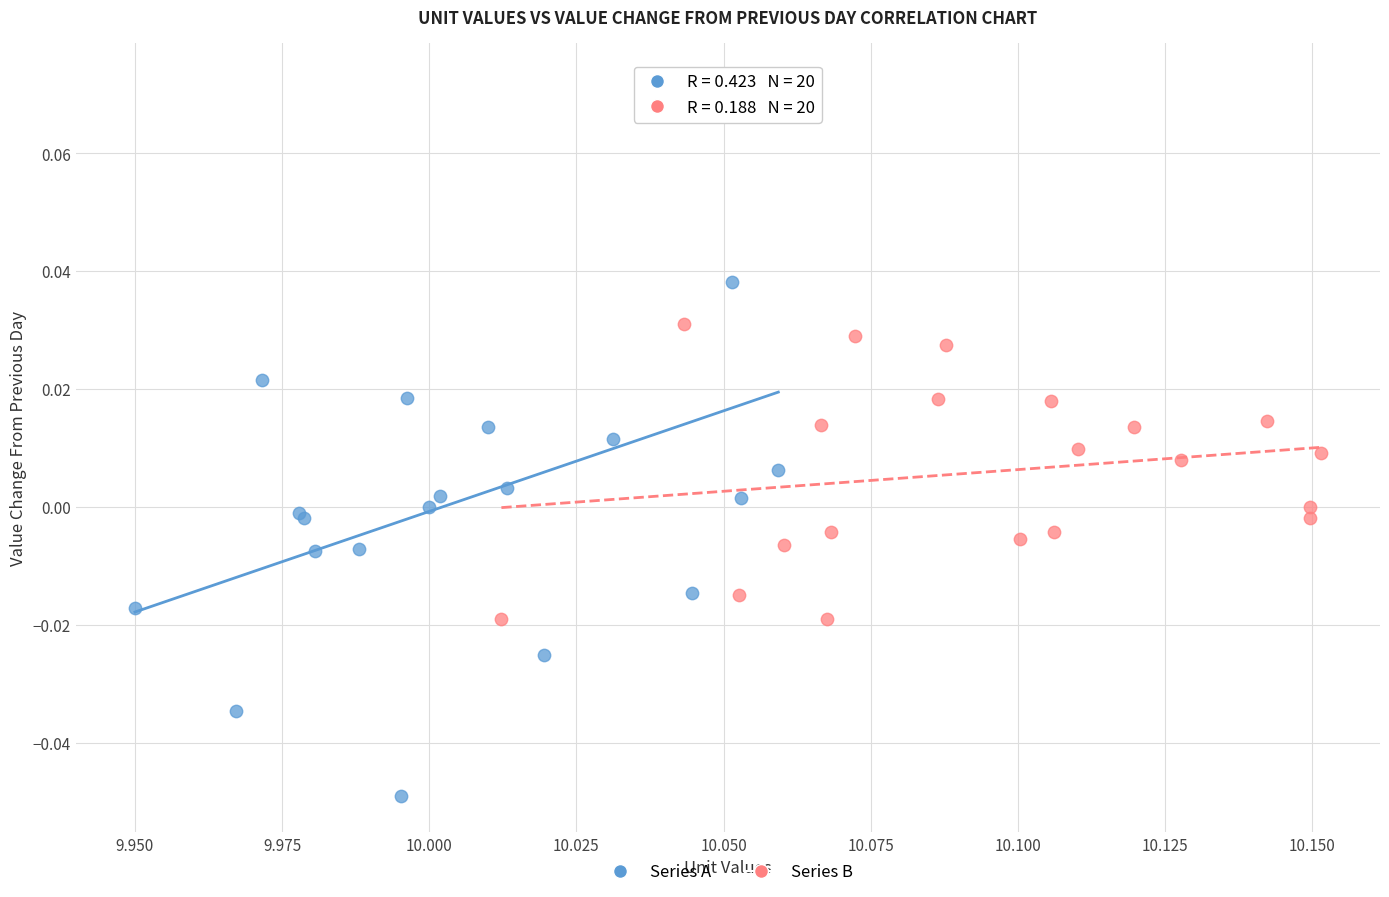

What are all the series names shown in the legend?

Series A, Series B